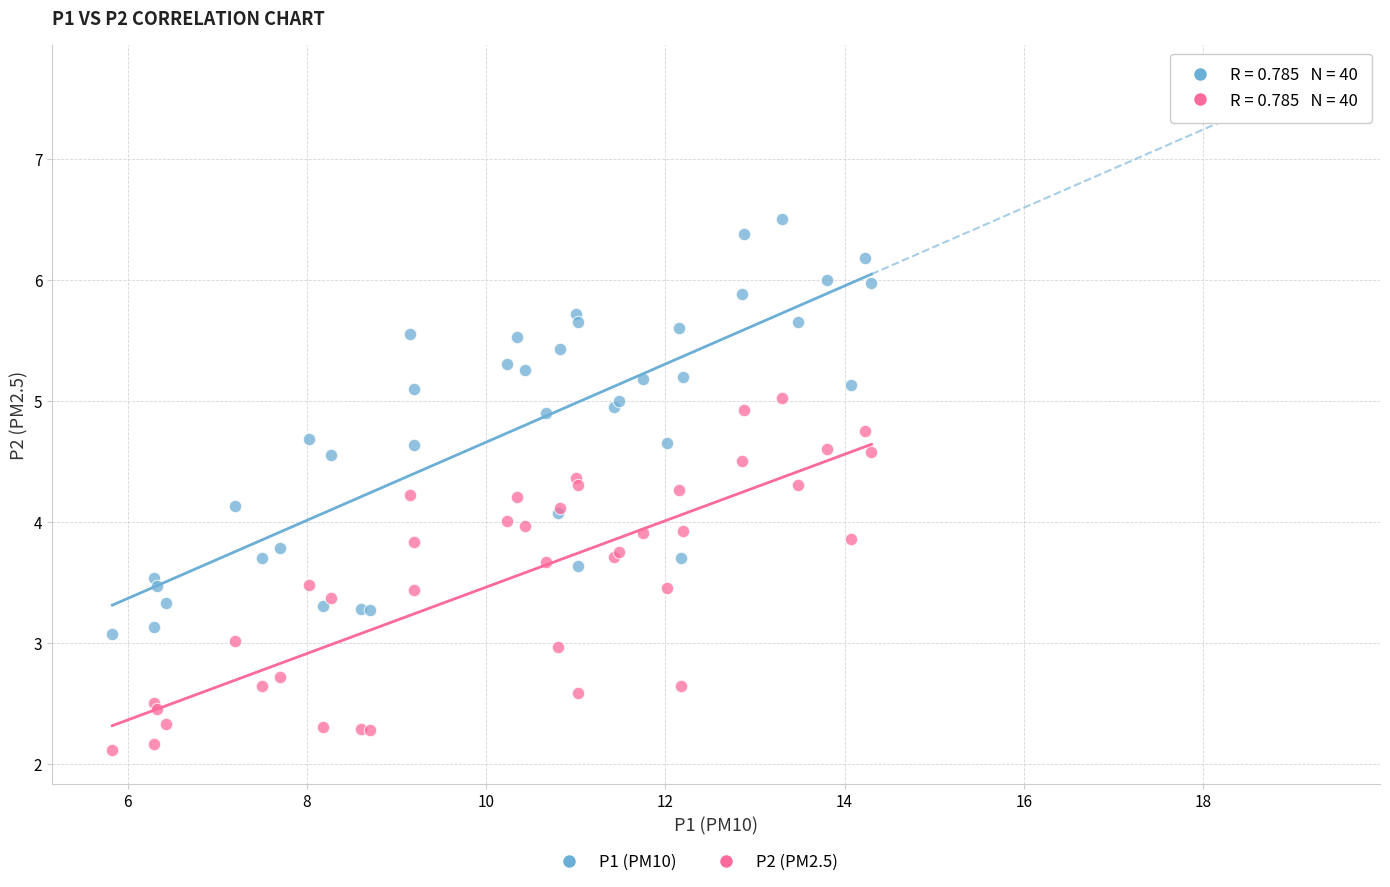

Which series contains the highest Y value?

P1 (PM10)